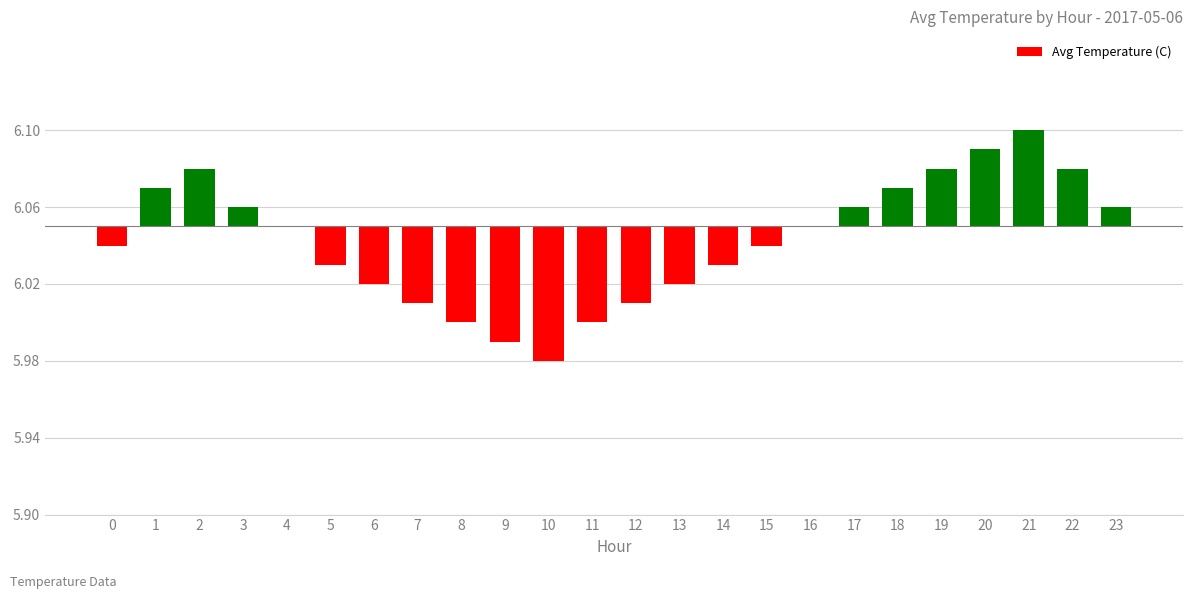

List the labels in order of value, largest first.

21, 20, 2, 19, 22, 1, 18, 3, 17, 23, 4, 16, 0, 15, 5, 14, 6, 13, 7, 12, 8, 11, 9, 10